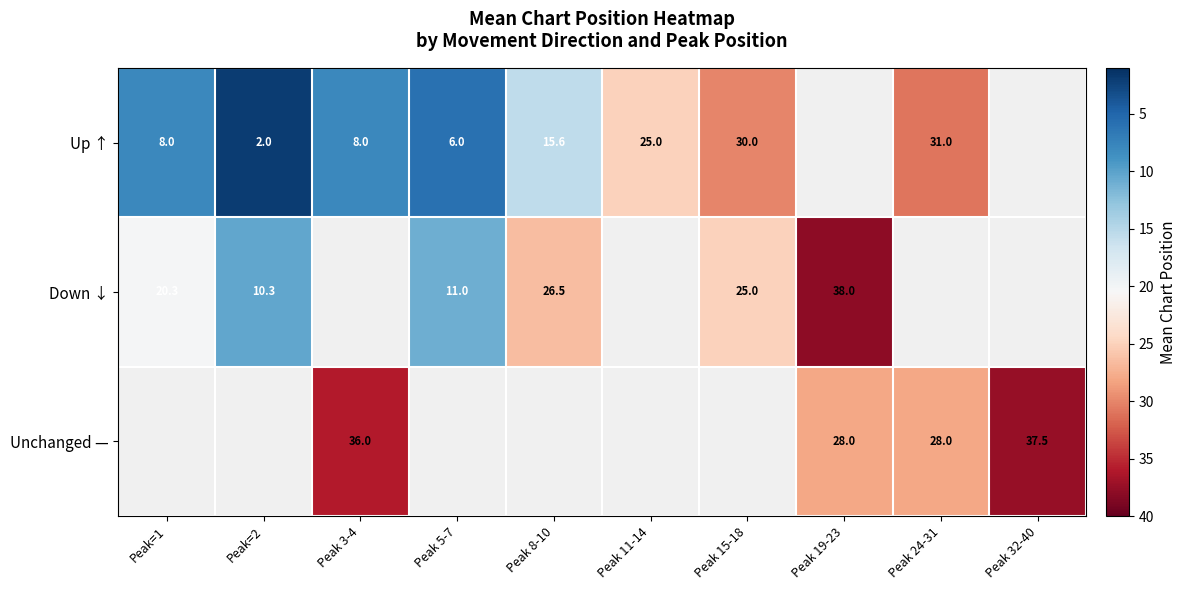

Which category has the lowest value across all series?

Peak=2